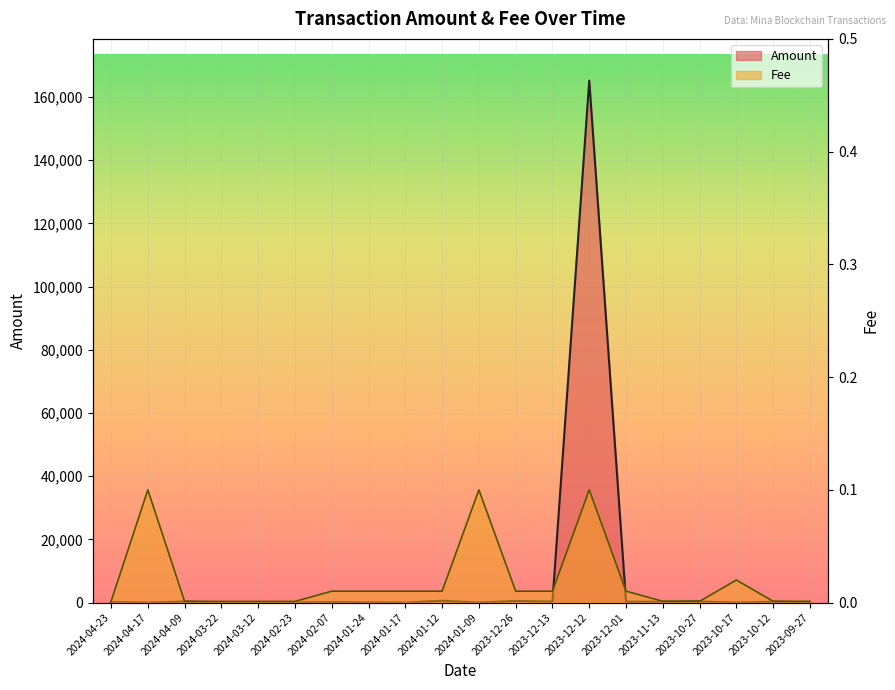

At which category is the sum across all series the highest?

2023-12-12